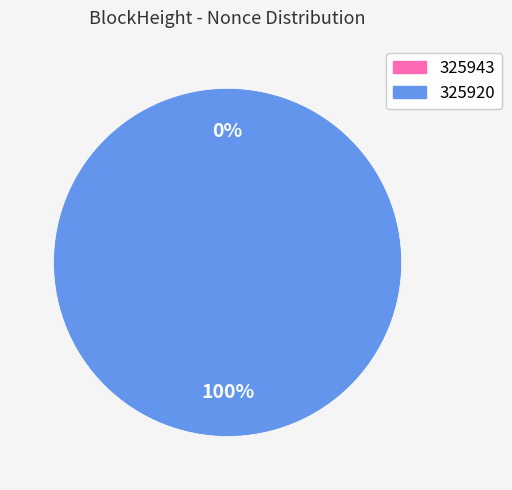

What is the total percentage of 325943 and 325920?

100.0%